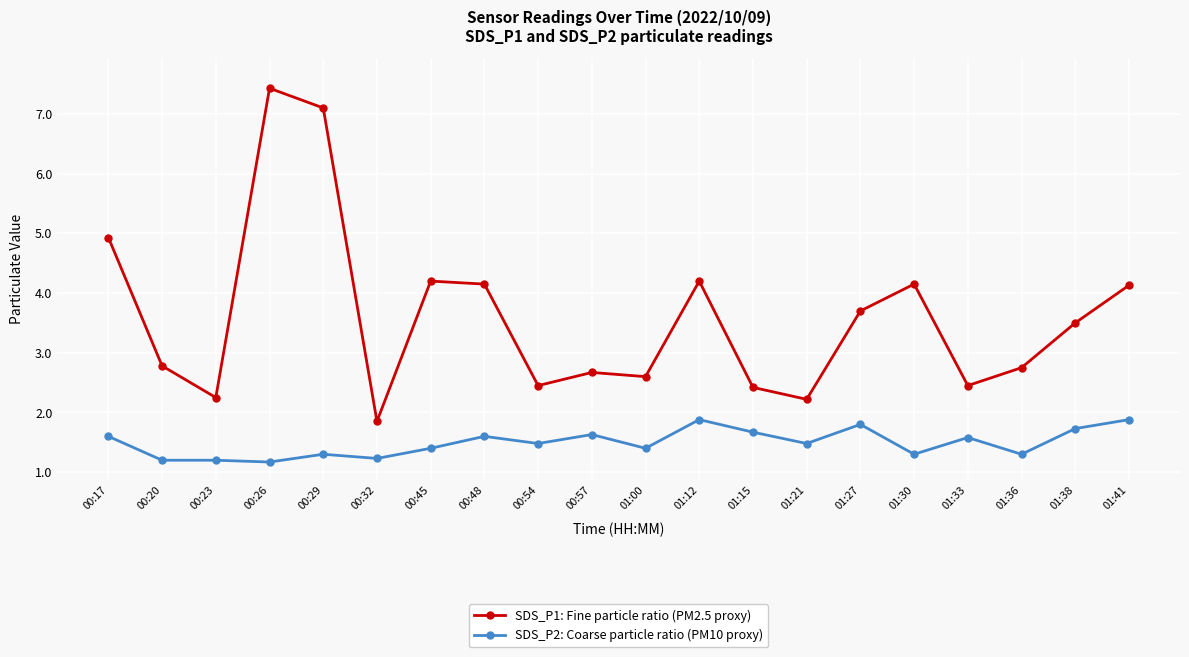

At which category is the sum across all series the highest?

00:26